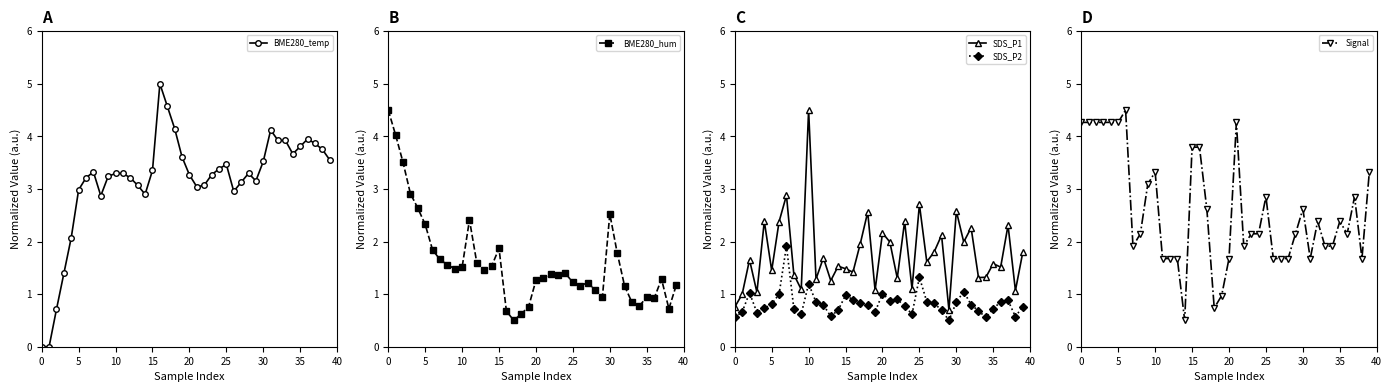

How many interior local valleys does the BME280_hum series have?

9